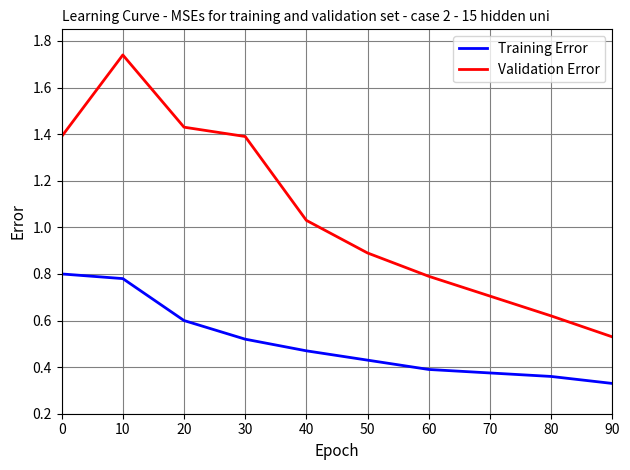

Count the number of categories in the chart.

9